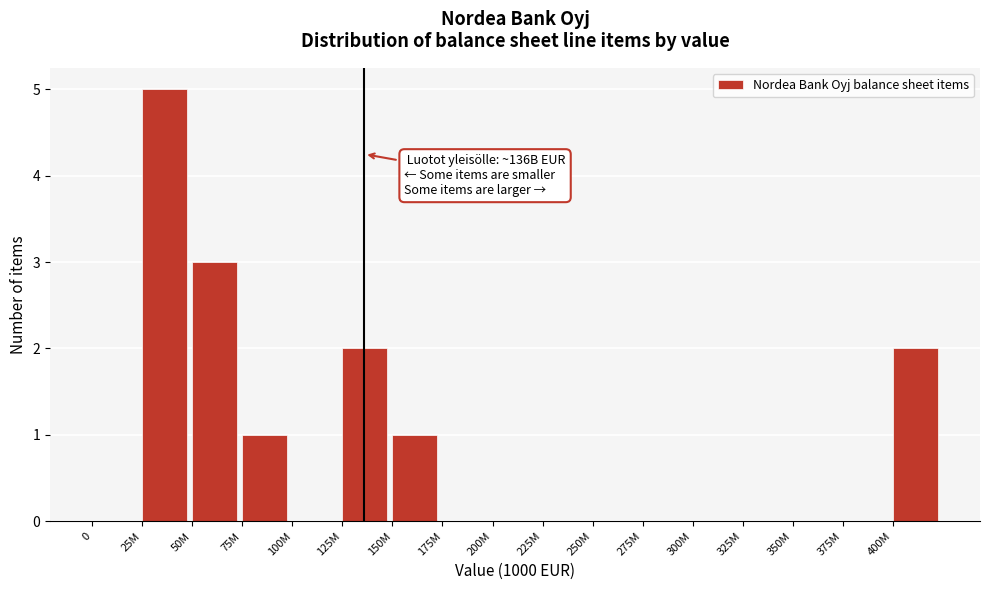

Reading left to right, list all the values displayed in this chart.

0=0	25M=5	50M=3	75M=1	100M=0	125M=2	150M=1	175M=0	200M=0	225M=0	250M=0	275M=0	300M=0	325M=0	350M=0	375M=0	400M=2